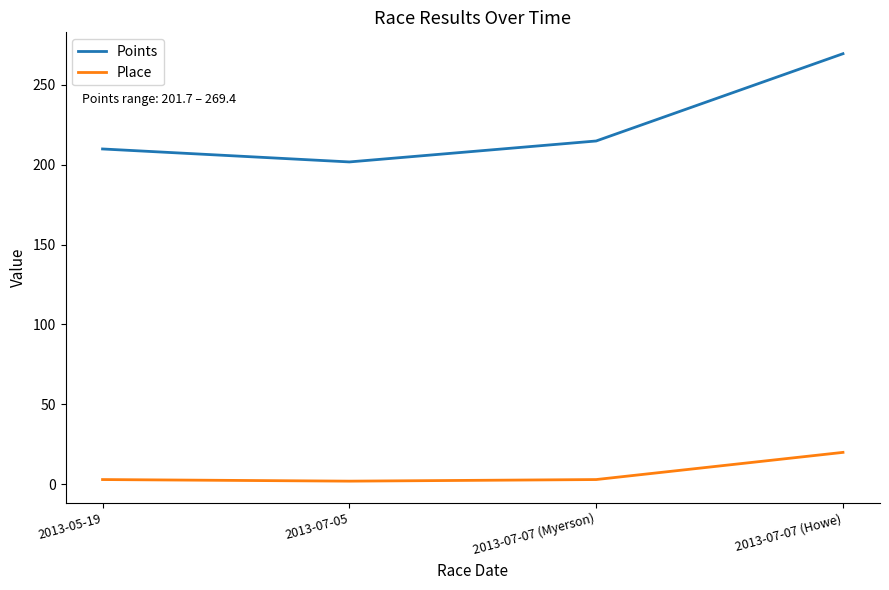

What is the difference between the highest and lowest values at 2013-07-05?

199.7